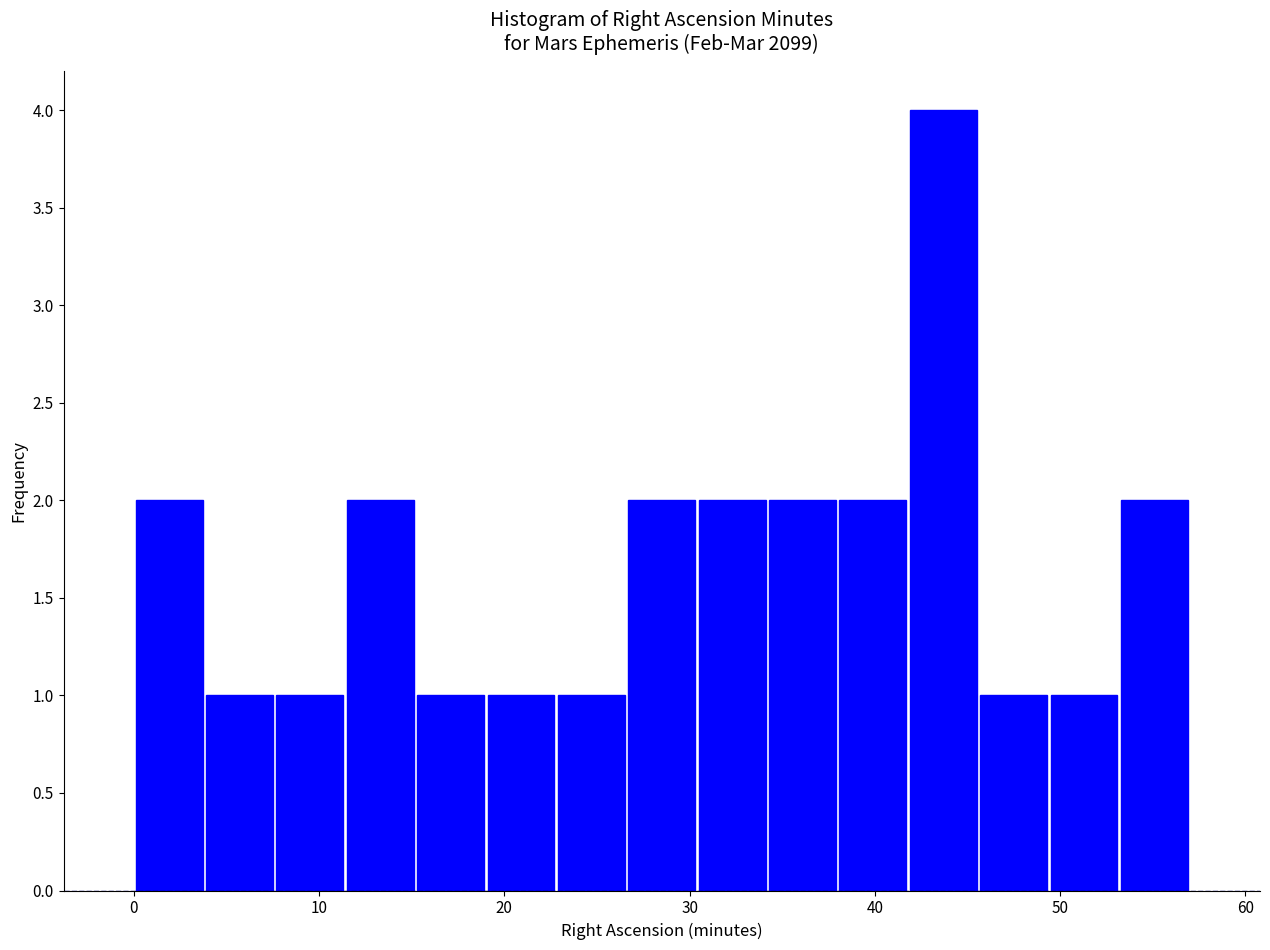

Around what value on the x-axis is the tallest bar? Give the approximate position of its centre, as read against the axis.

44